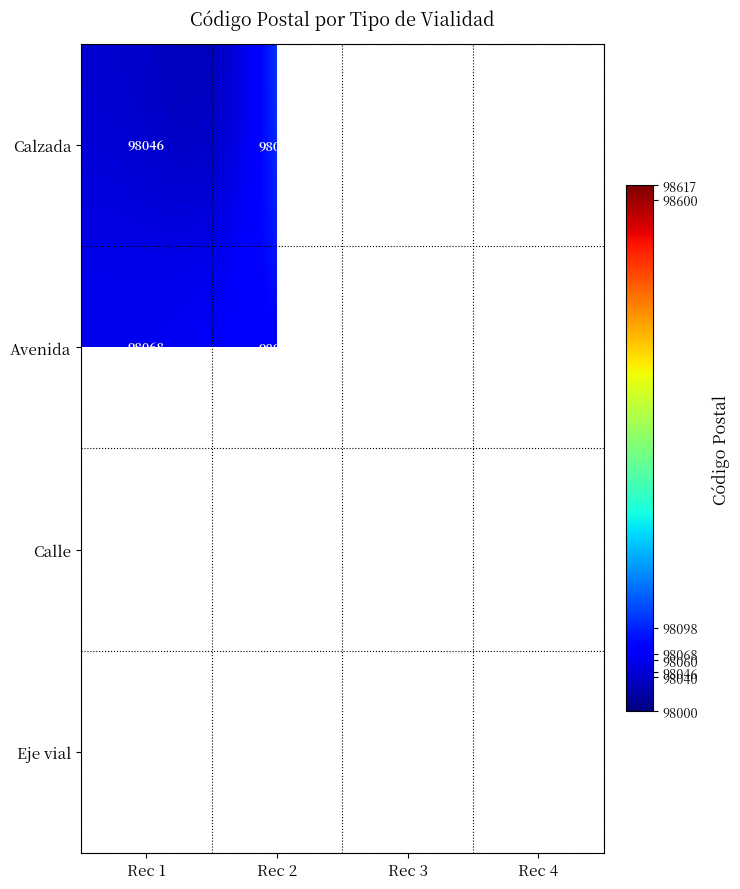

At how many categories does at least one series exceed 98409?

2